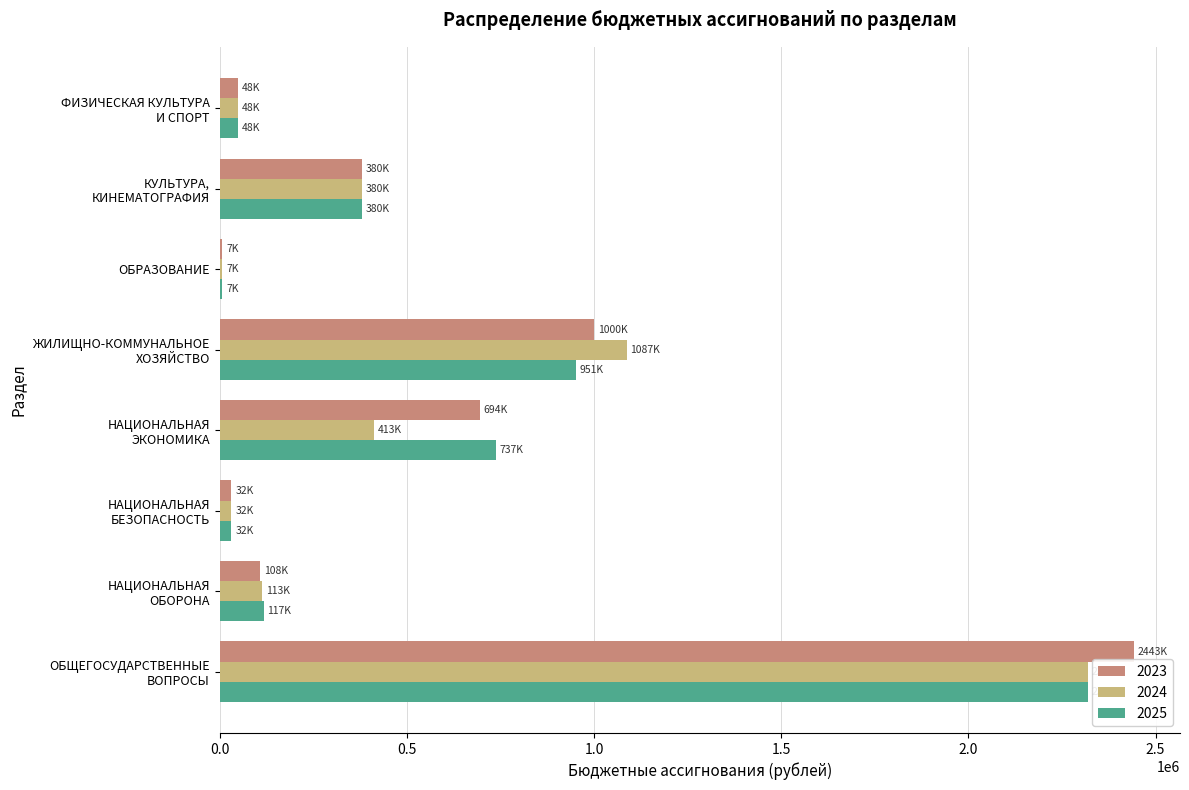

What is the maximum value shown in the chart?

2443083